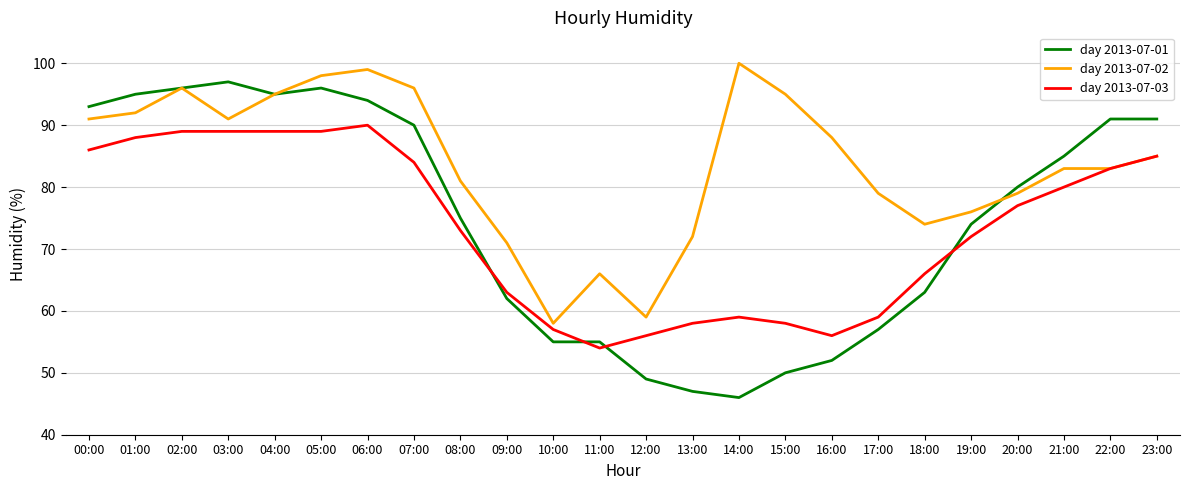

At which label does day 2013-07-01 reach its peak?

03:00